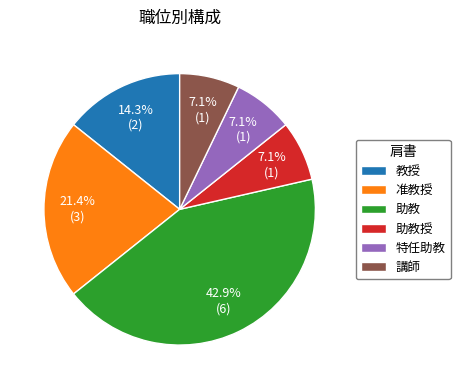

What is the largest slice in the pie chart?

助教